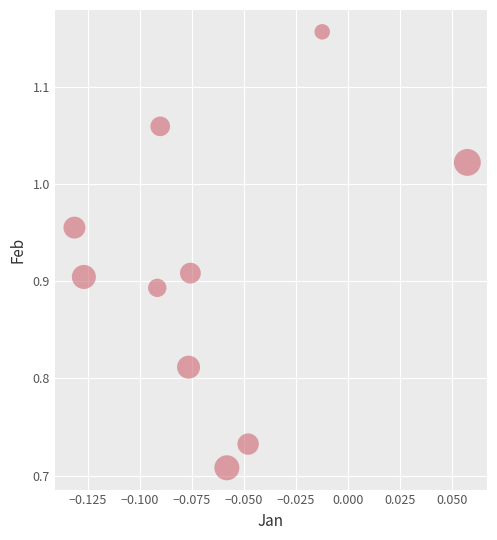

What is the range of Y values (max minus min)?

0.4